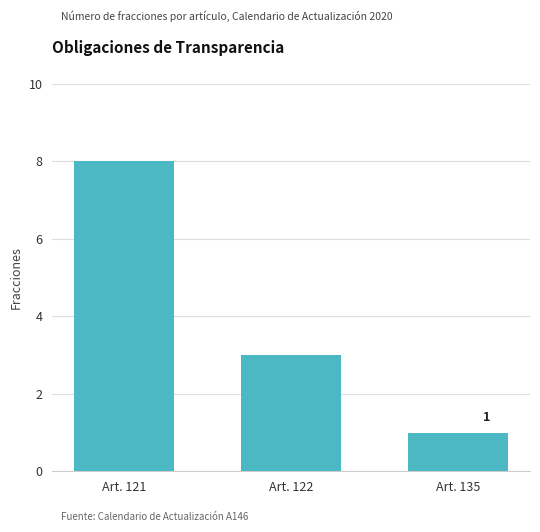

Which category has the lowest value across all series?

Art. 135